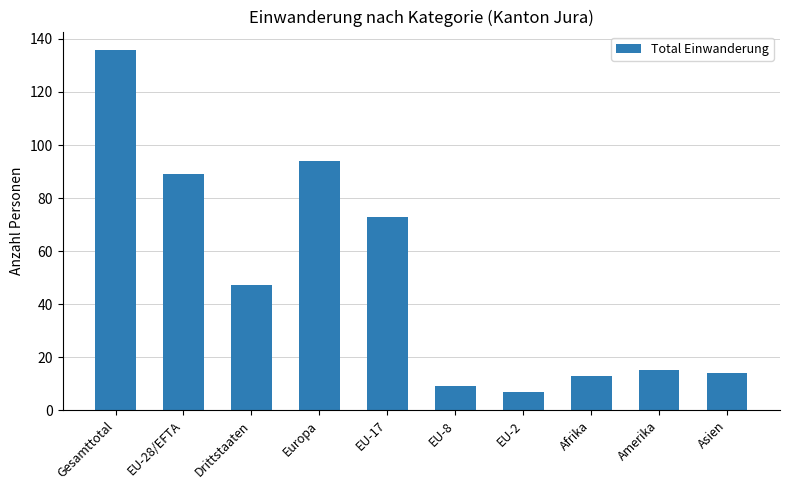

Approximately how many times larger is the value at Asien compared to Amerika?

0.9